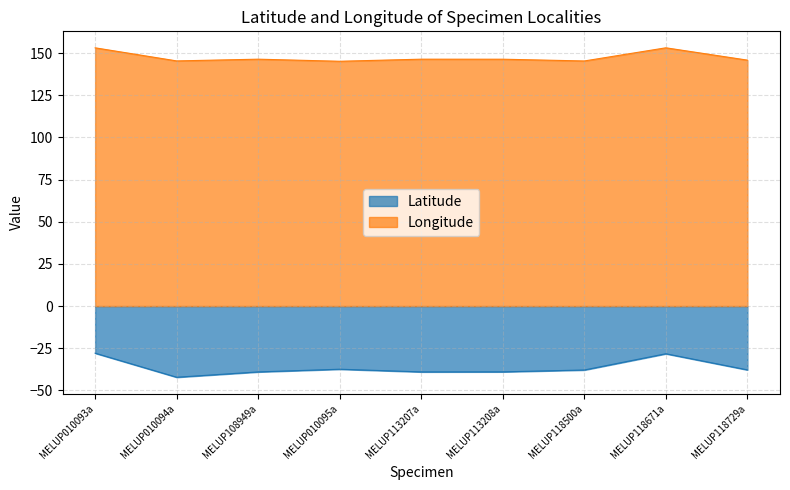

What is the highest value of the Longitude series?

153.2